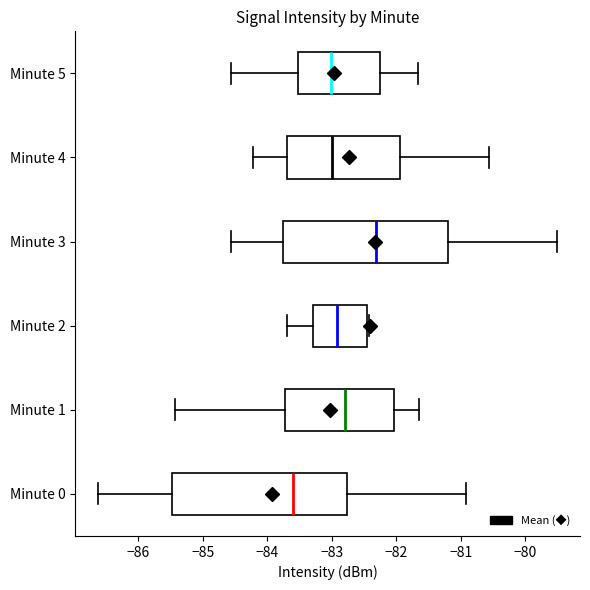

Where does the right whisker of the box for Minute 3 end on the x-axis? The values are not printed on the chart, so give them approximately, as read against the axis.

-79.5